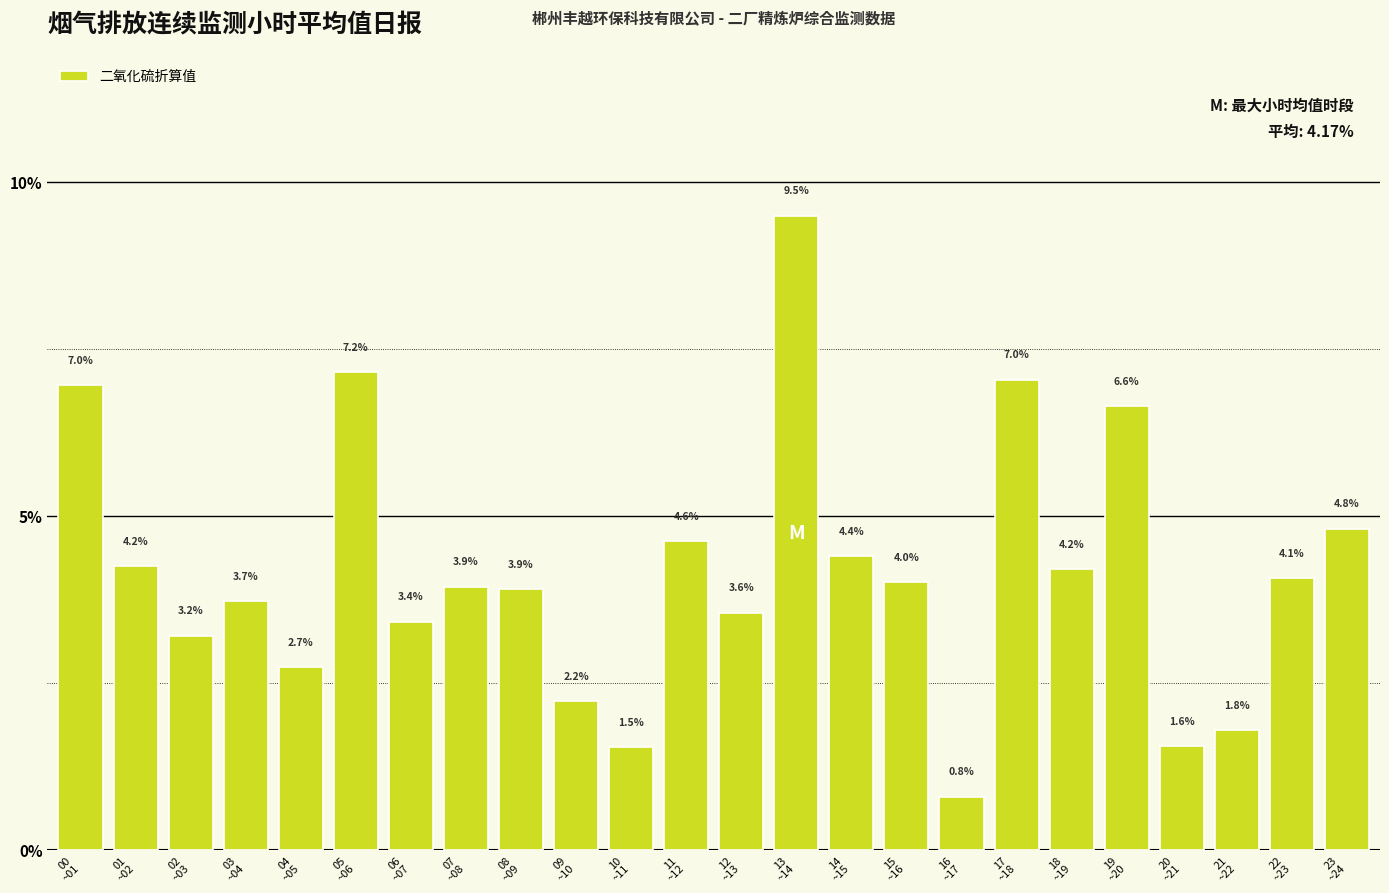

Are the bars grouped side by side (vs. stacked)?

No